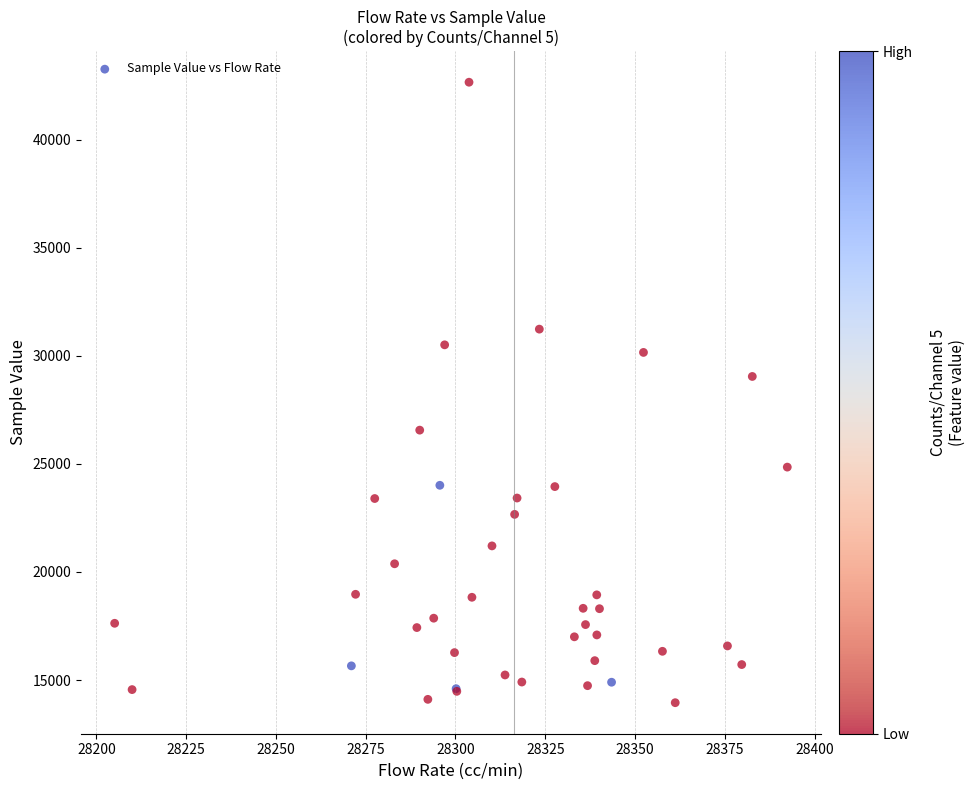

What Y value in the scatter plot is closest to 28301?

29041